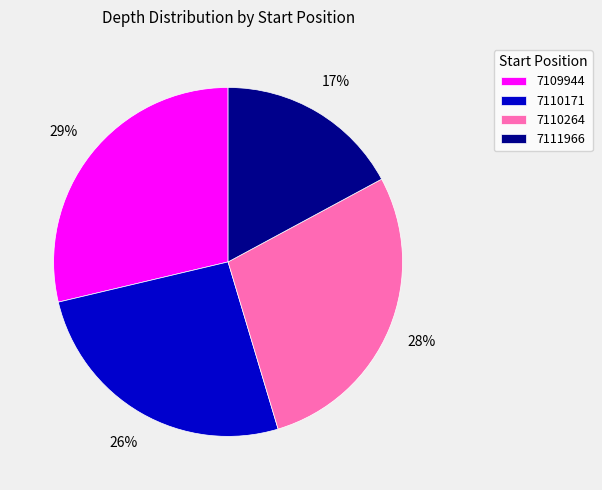

Is there a majority slice in this chart?

No